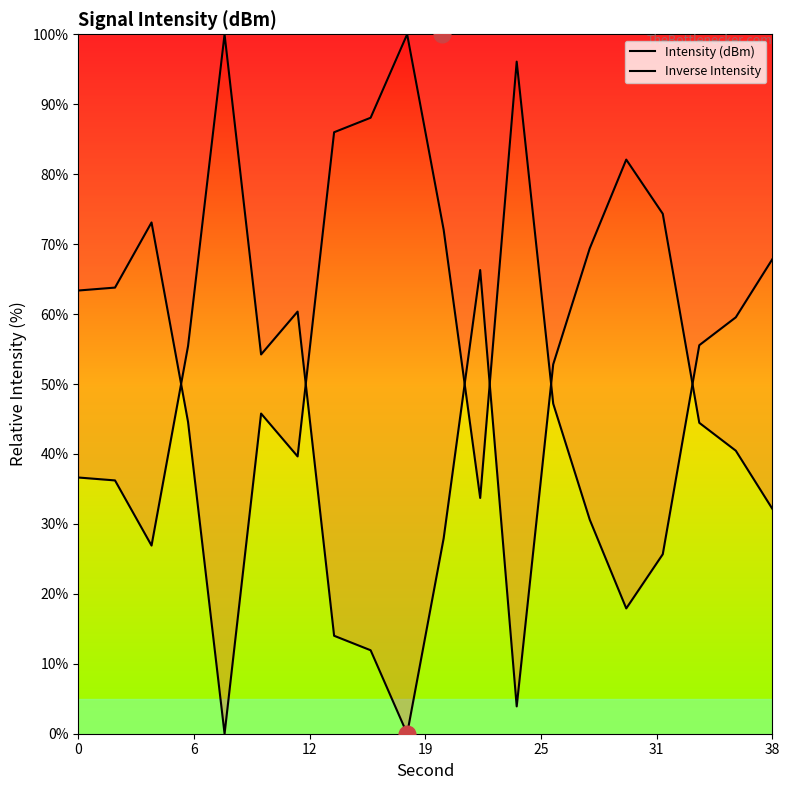

True or false: Inverse Intensity has a value of 63.4 at 0.

True